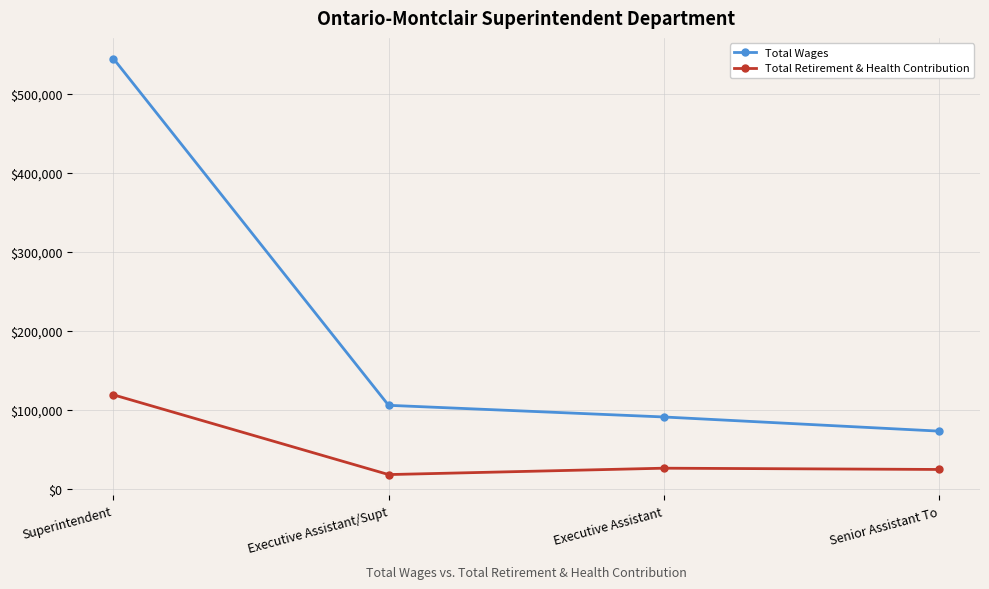

Does the chart have visible grid lines?

Yes